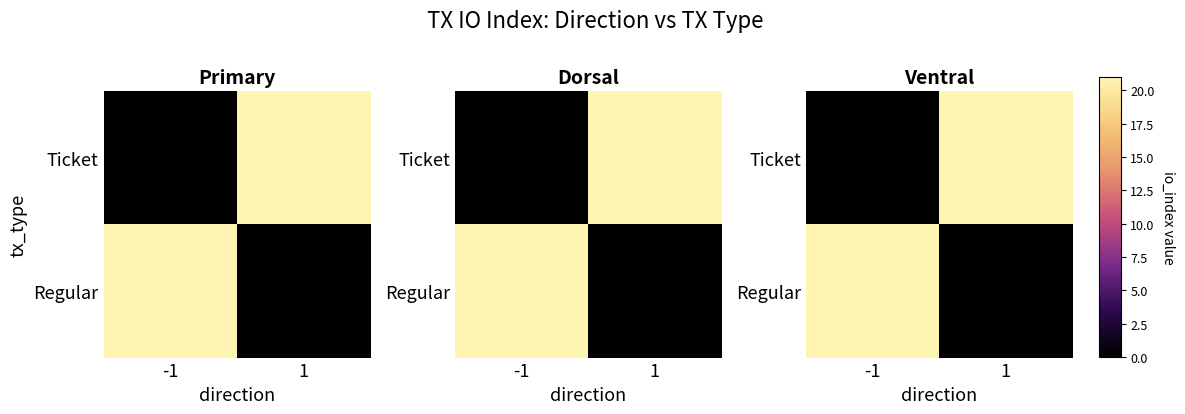

Which label corresponds to the largest value in the chart?

1